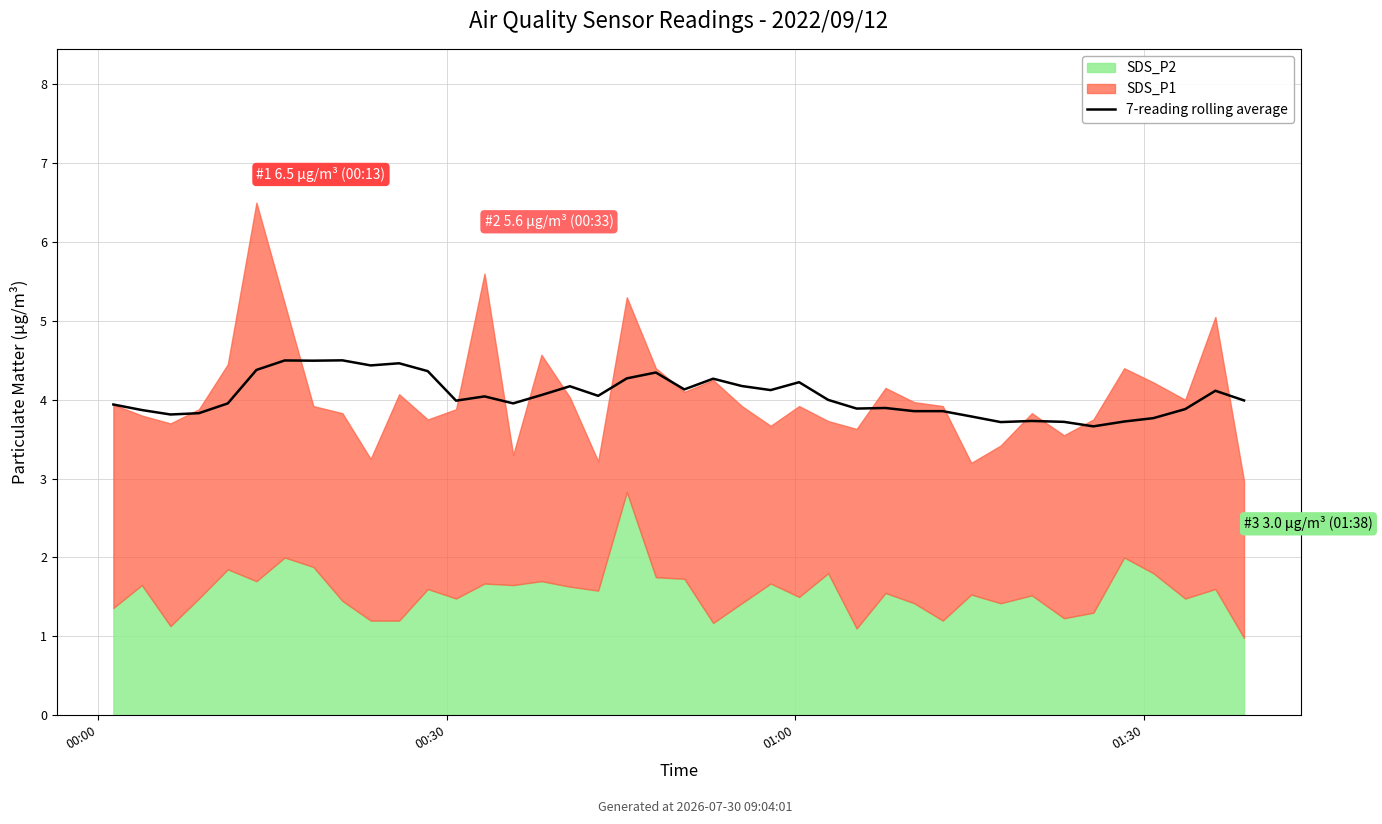

What is the difference between the values at 17 and 7?

0.4